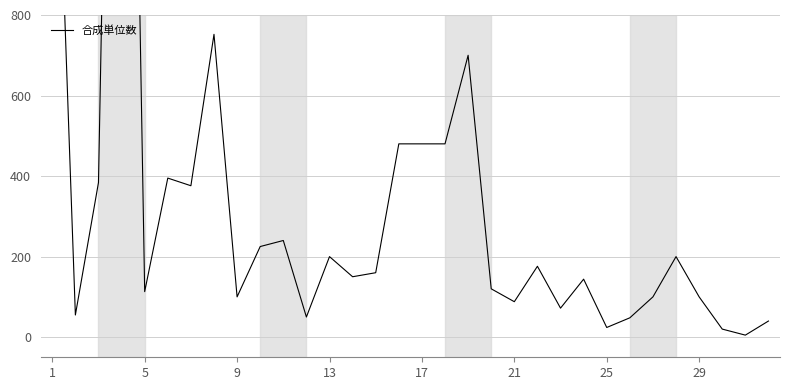

What is the average value?

362